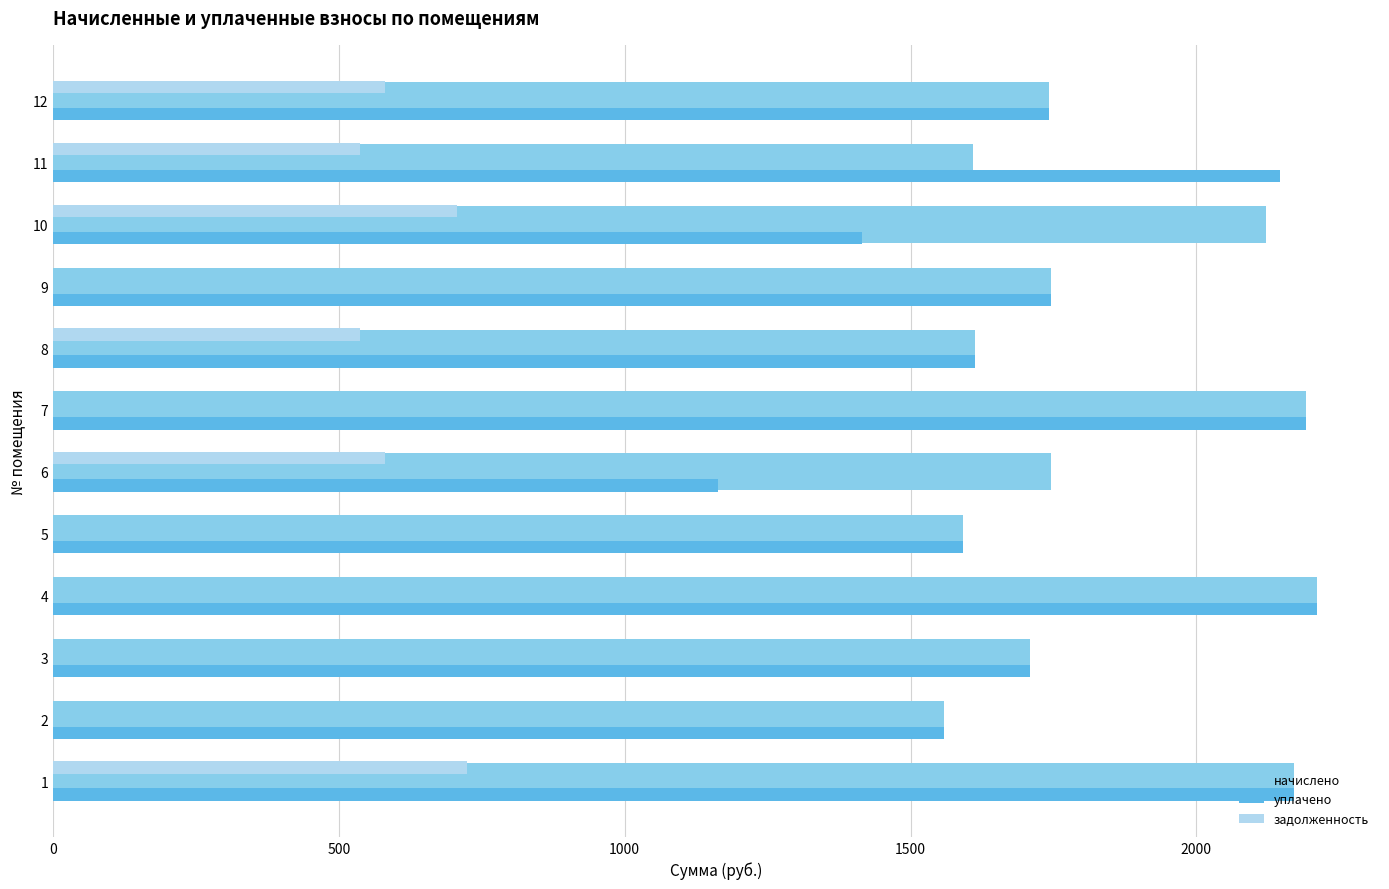

Which series changed the most between 6 and 7?

уплачено